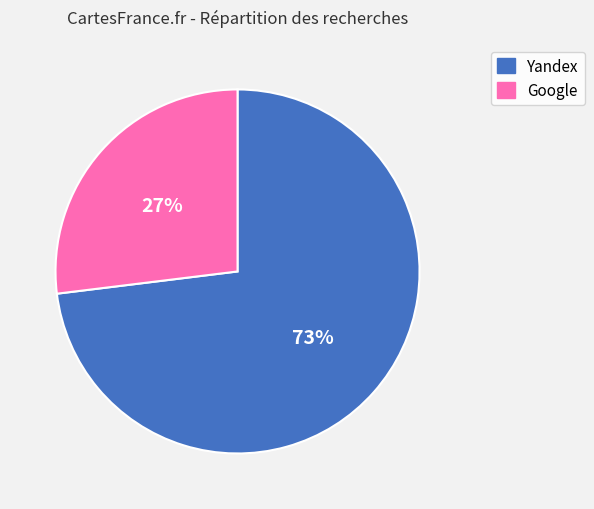

Which category accounts for the majority?

Yandex